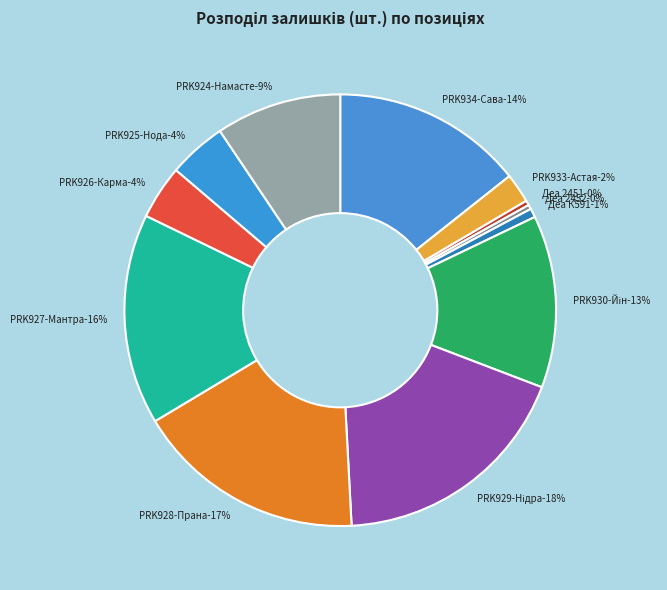

True or false: Деа 2452 accounts for 0% of the total.

True